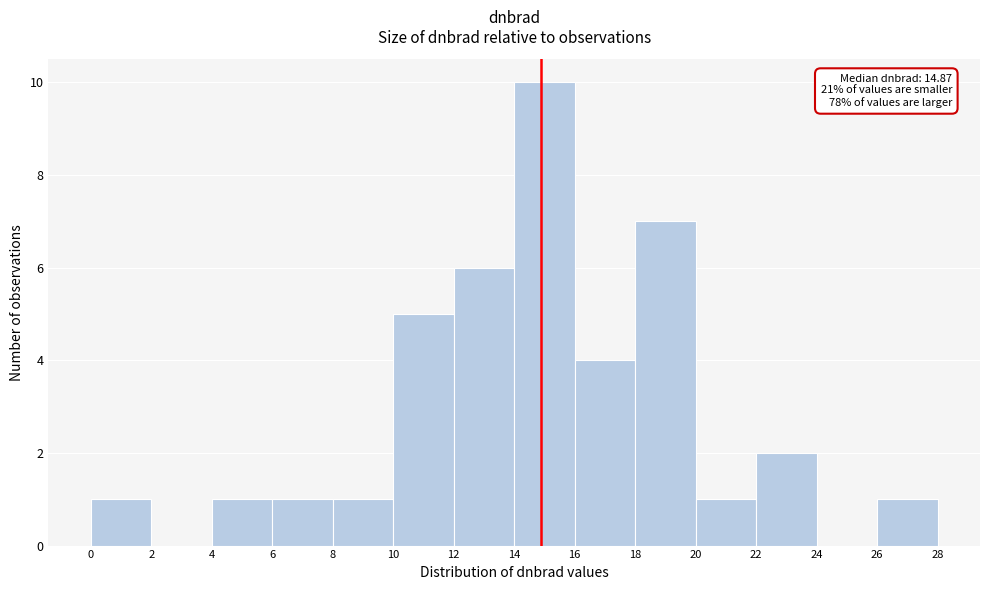

Over which range of the x-axis is the bar tallest?

14 to 16